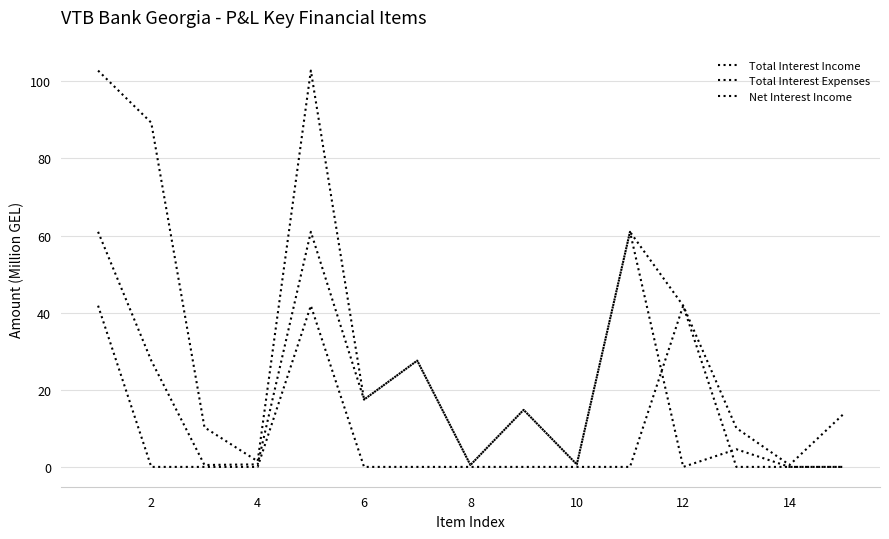

Is this an area chart (filled region under the line)?

No